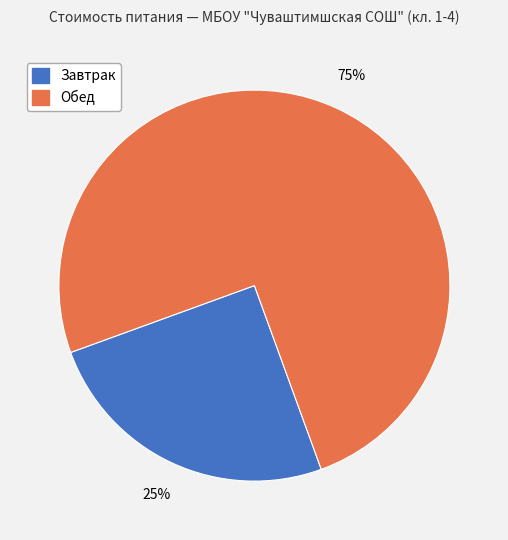

Do Обед and Завтрак together represent more than half of the pie?

Yes